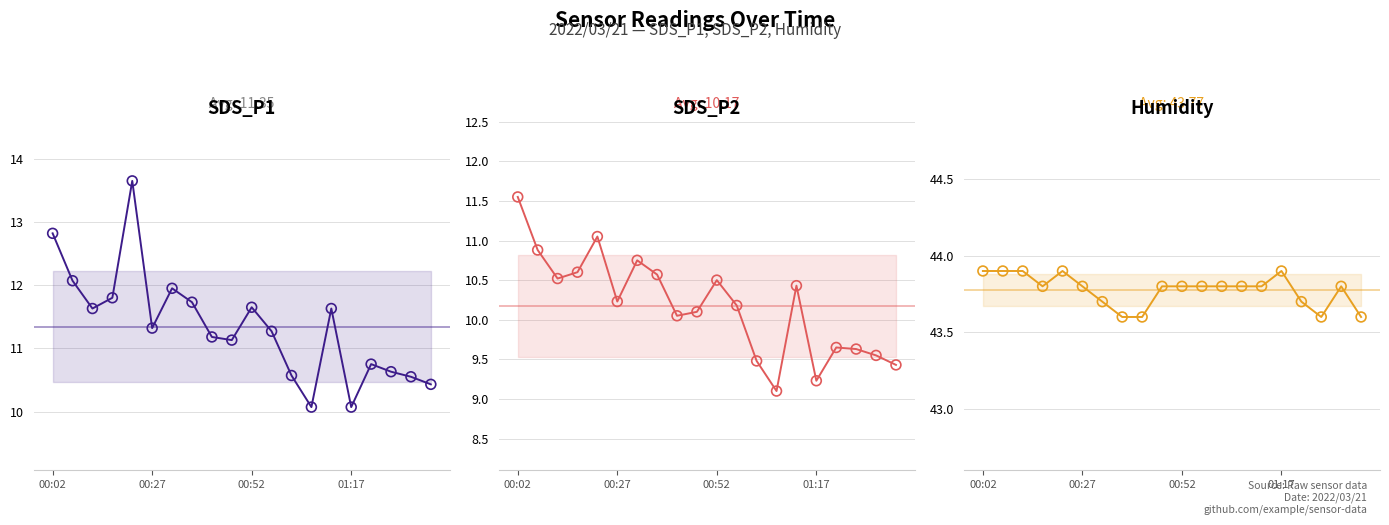

Which series reaches the minimum Y coordinate?

SDS_P2